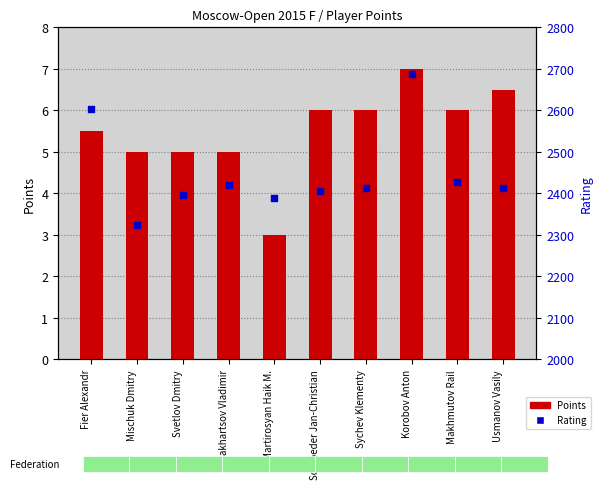

Which series has the largest Y range (max minus min)?

Rating